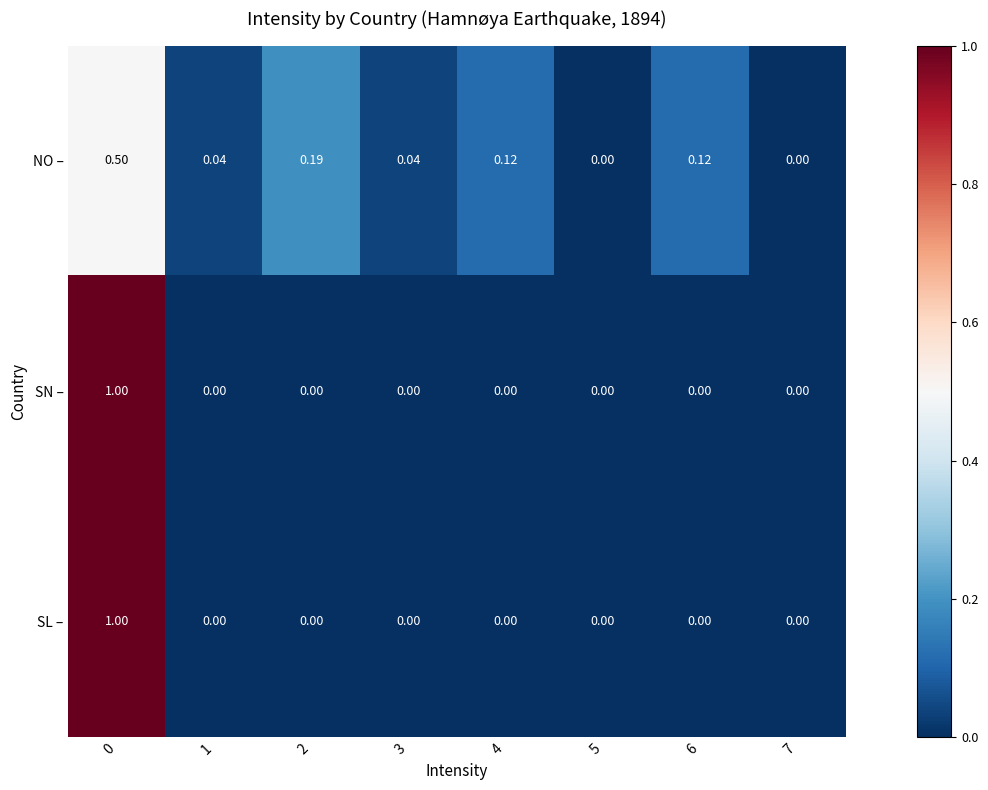

Which series changed the most between 1 and 6?

NO –